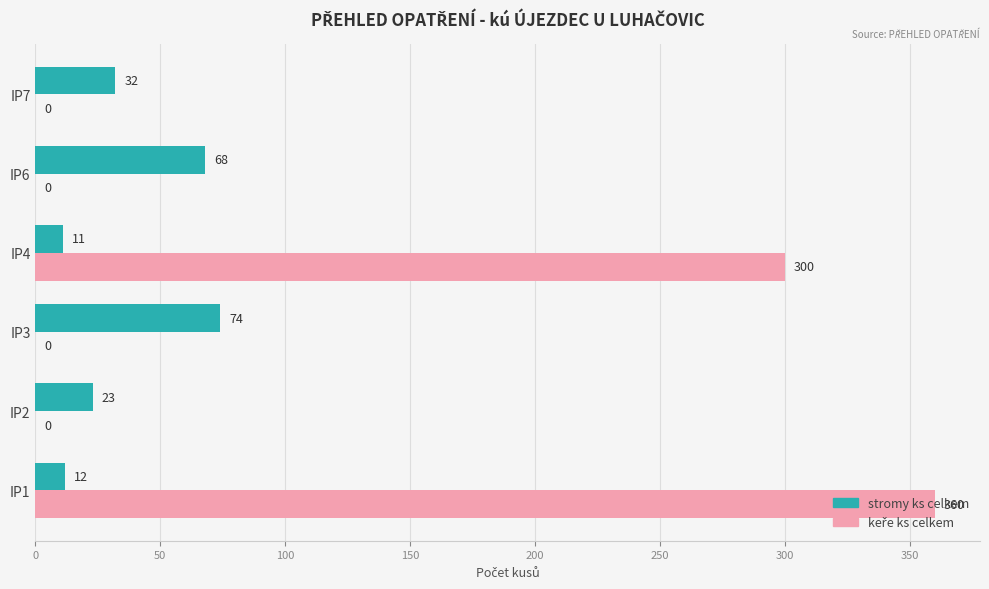

How many data points does each series have?

6